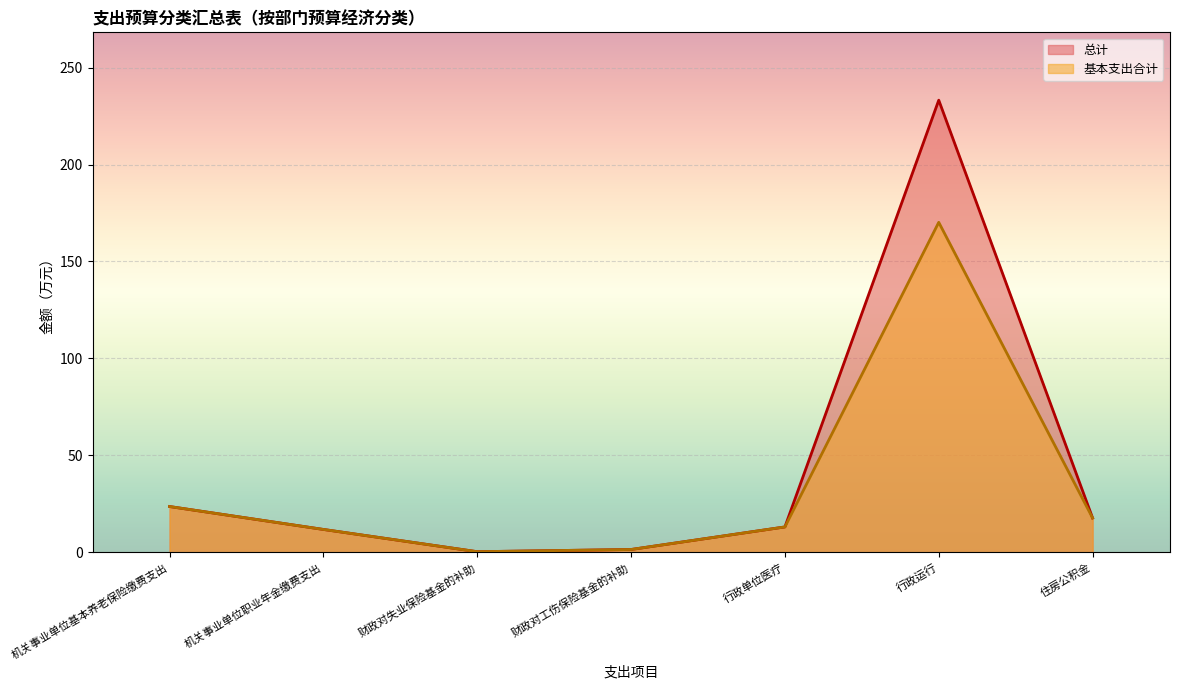

How many distinct data groups are displayed?

2